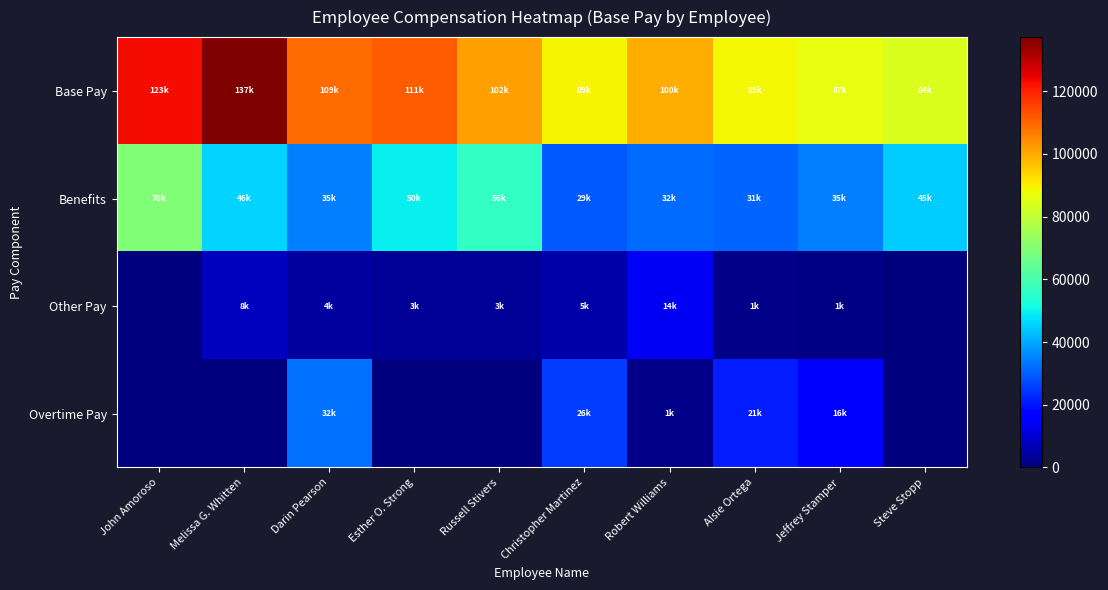

Reading left to right, list all the values displayed in this chart.

Base Pay: John Amoroso=123189.0	Melissa G. Whitten=137284.0	Darin Pearson=109285.0	Esther O. Strong=111436.0	Russell Stivers=101805.0	Christopher Martinez=89089.0	Robert Williams=99517.8	Alsie Ortega=88542.0	Jeffrey Stamper=86836.0	Steve Stopp=84254.0
Benefits: John Amoroso=69507.0	Melissa G. Whitten=45795.0	Darin Pearson=34822.0	Esther O. Strong=49508.0	Russell Stivers=56322.0	Christopher Martinez=29108.0	Robert Williams=32062.0	Alsie Ortega=30849.0	Jeffrey Stamper=34822.0	Steve Stopp=44550.0
Other Pay: John Amoroso=0.0	Melissa G. Whitten=7803.0	Darin Pearson=3831.0	Esther O. Strong=2764.0	Russell Stivers=2872.0	Christopher Martinez=5003.0	Robert Williams=14294.0	Alsie Ortega=1259.0	Jeffrey Stamper=775.0	Steve Stopp=0.0
Overtime Pay: John Amoroso=0.0	Melissa G. Whitten=0.0	Darin Pearson=32265.0	Esther O. Strong=0.0	Russell Stivers=0.0	Christopher Martinez=25637.0	Robert Williams=1187.0	Alsie Ortega=20959.0	Jeffrey Stamper=16045.0	Steve Stopp=0.0